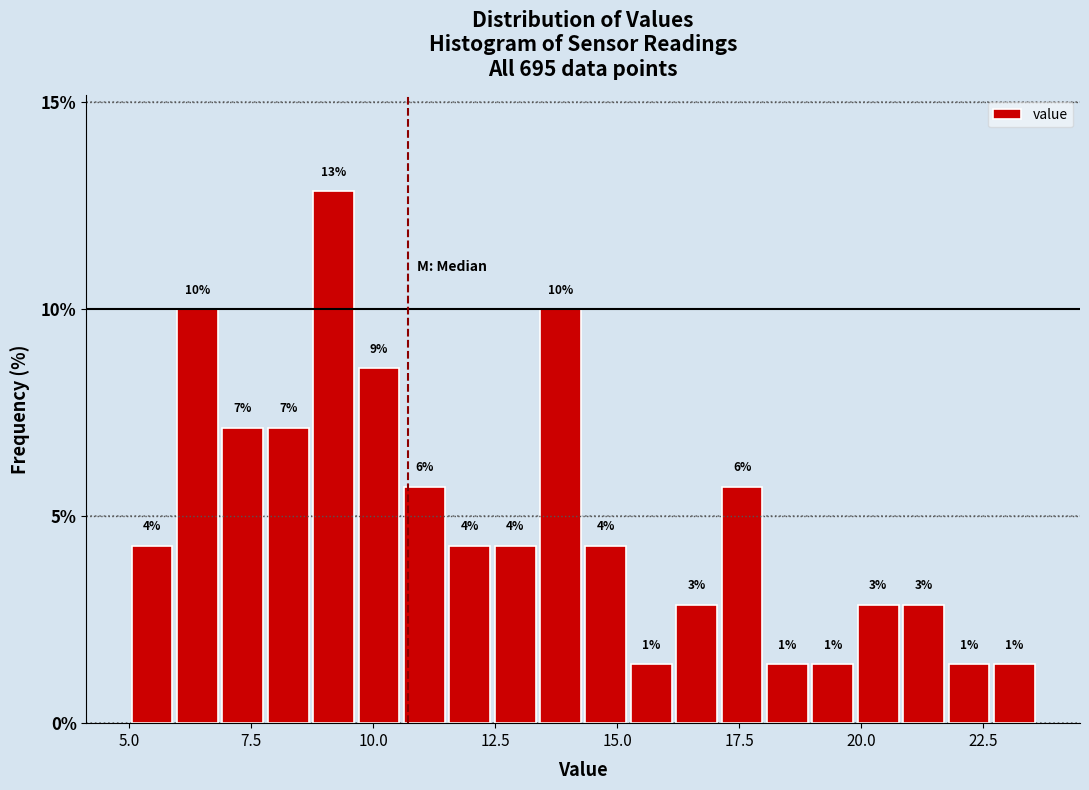

Read against the x-axis, roughly where is the centre of the tallest bar?

9.0